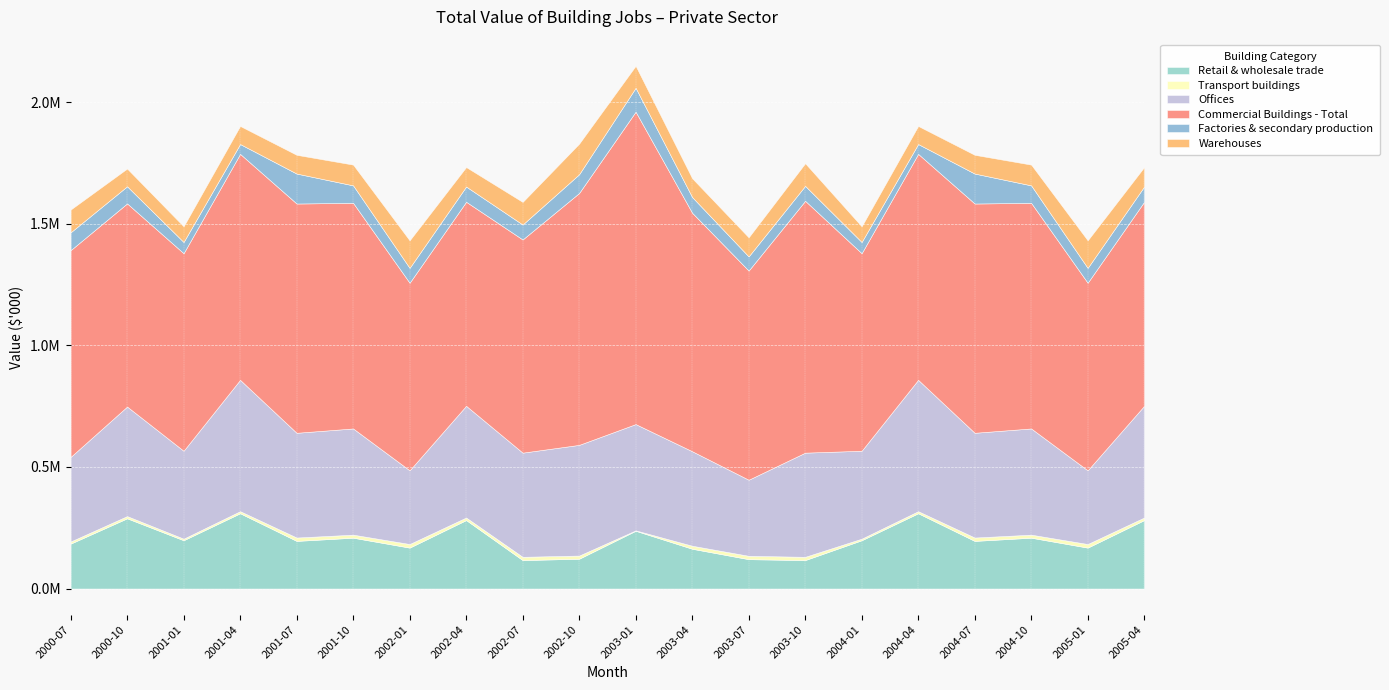

List the series in order of their peak value, highest first.

Commercial Buildings - Total, Offices, Retail & wholesale trade, Warehouses, Factories & secondary production, Transport buildings